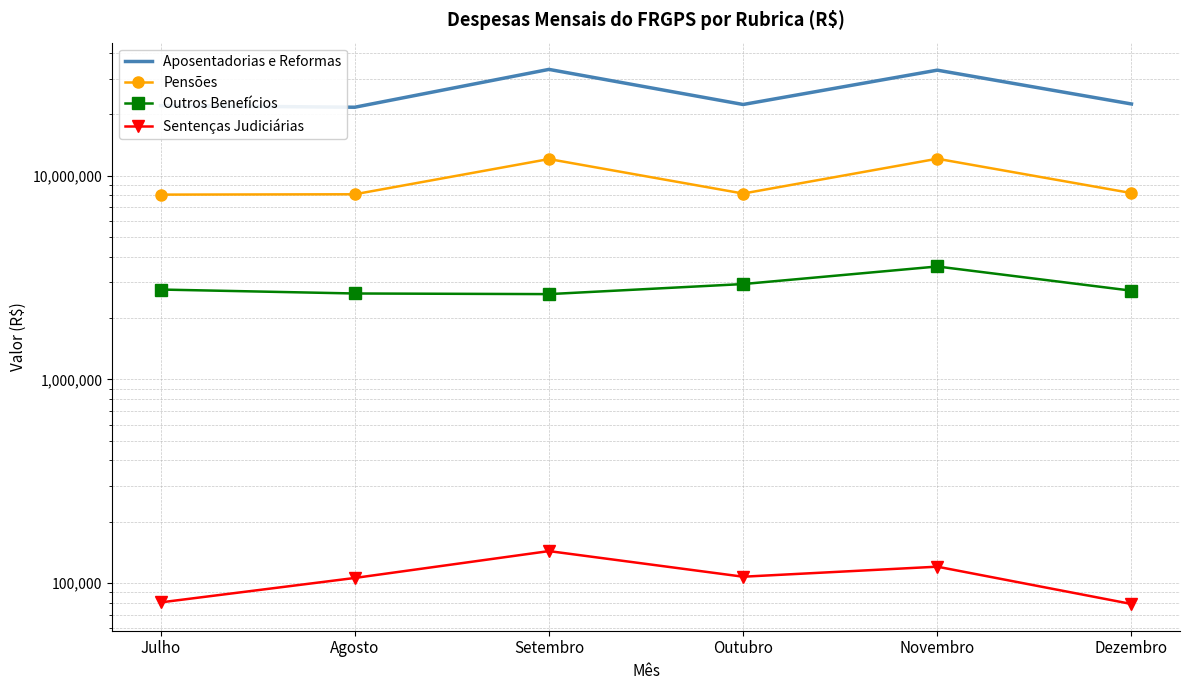

At which label does Outros Benefícios reach its peak?

Novembro